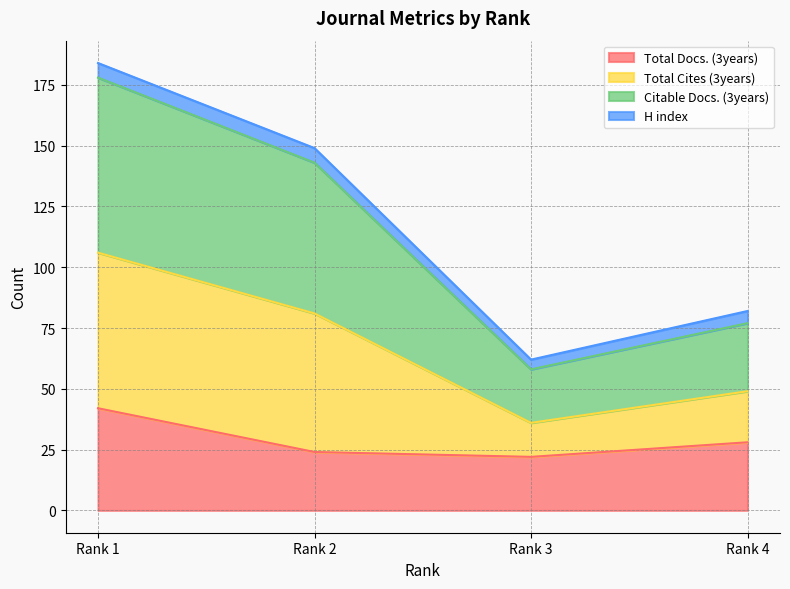

Which series has the largest range (max minus min)?

Total Cites (3years)